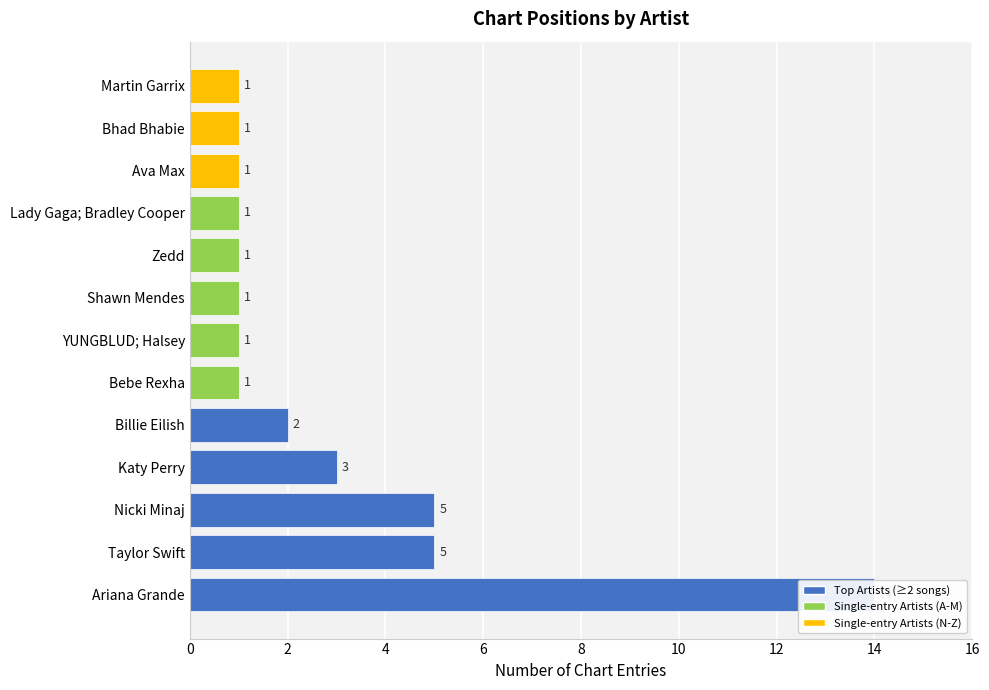

The value at Nicki Minaj is 5. True or false?

True